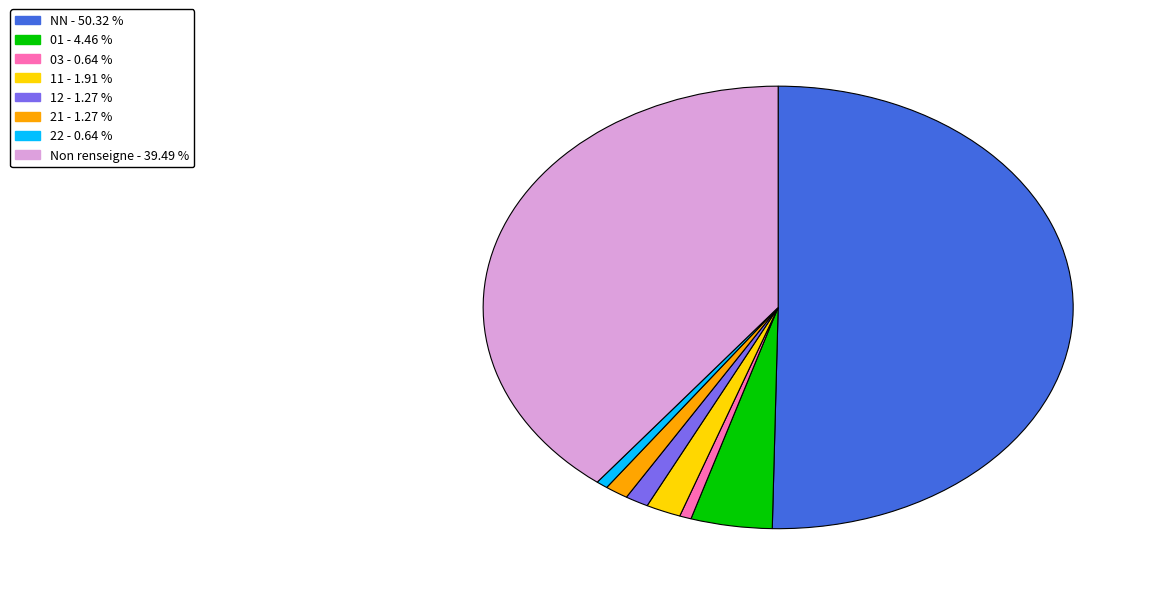

Which slice is the largest?

NN - 50.32 %